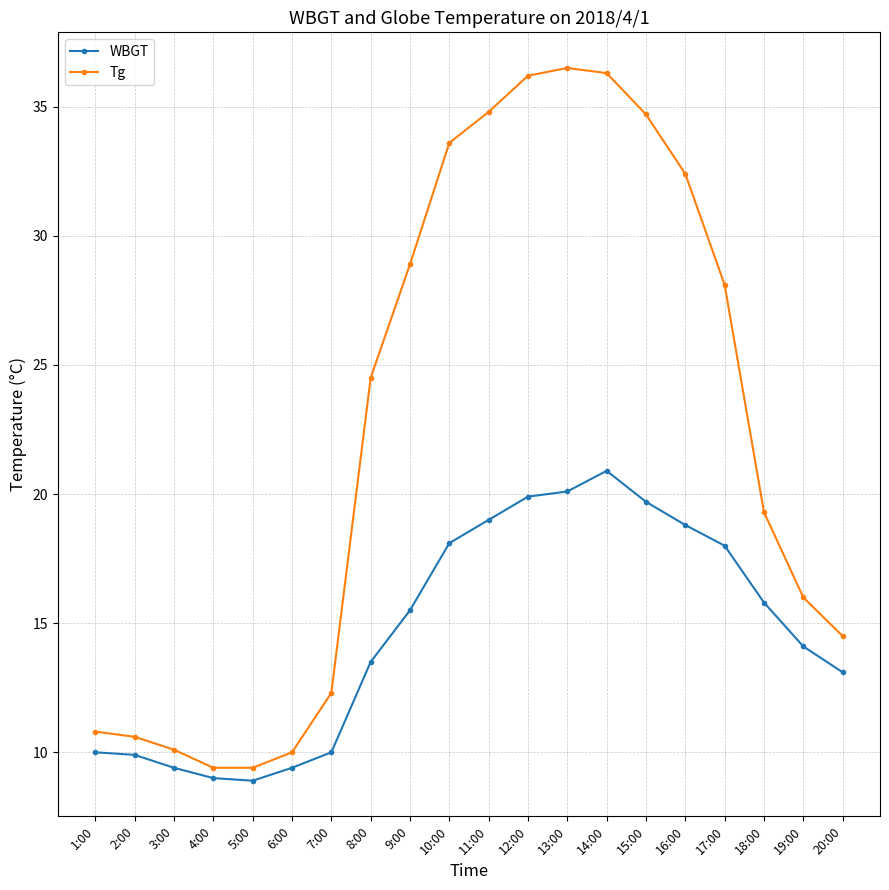

The value of Tg at 9:00 is 28.9. True or false?

True